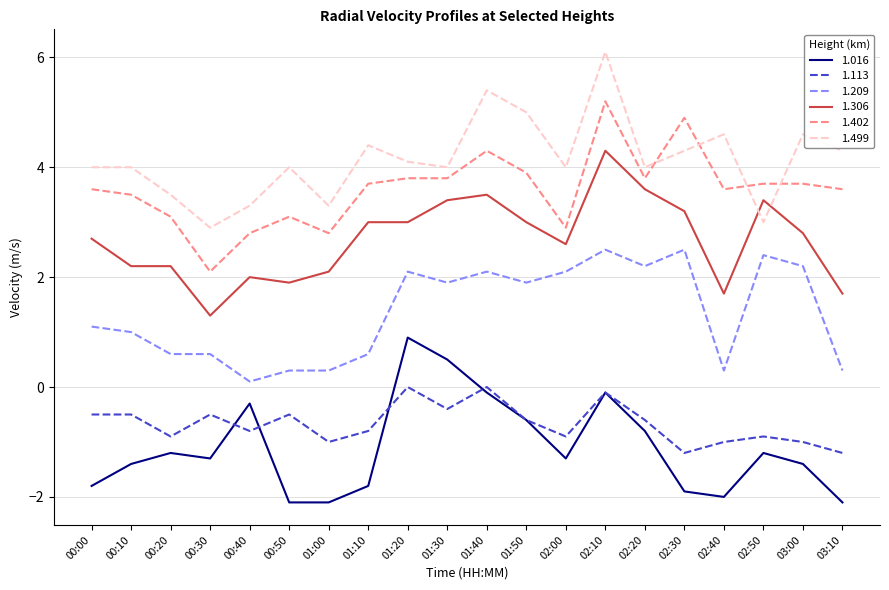

In 1.113, how many points are lower than both neighbors (excluding endpoints)?

6